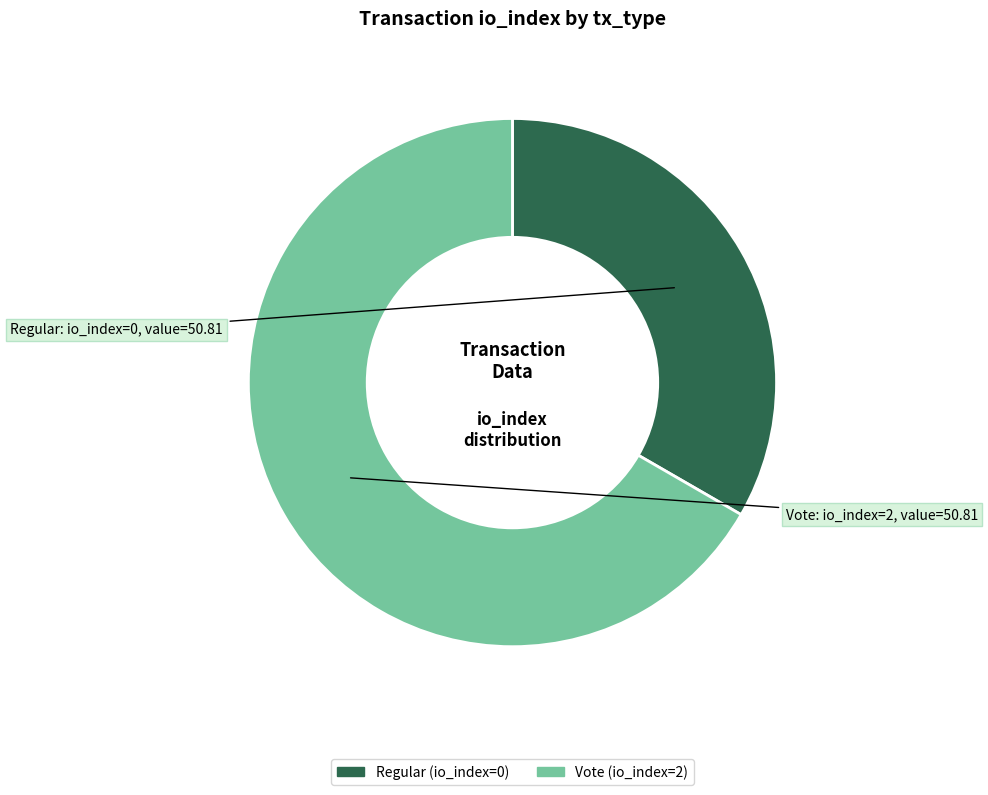

Which has a higher value, Vote (io_index=2) or Regular (io_index=0)?

Vote (io_index=2)